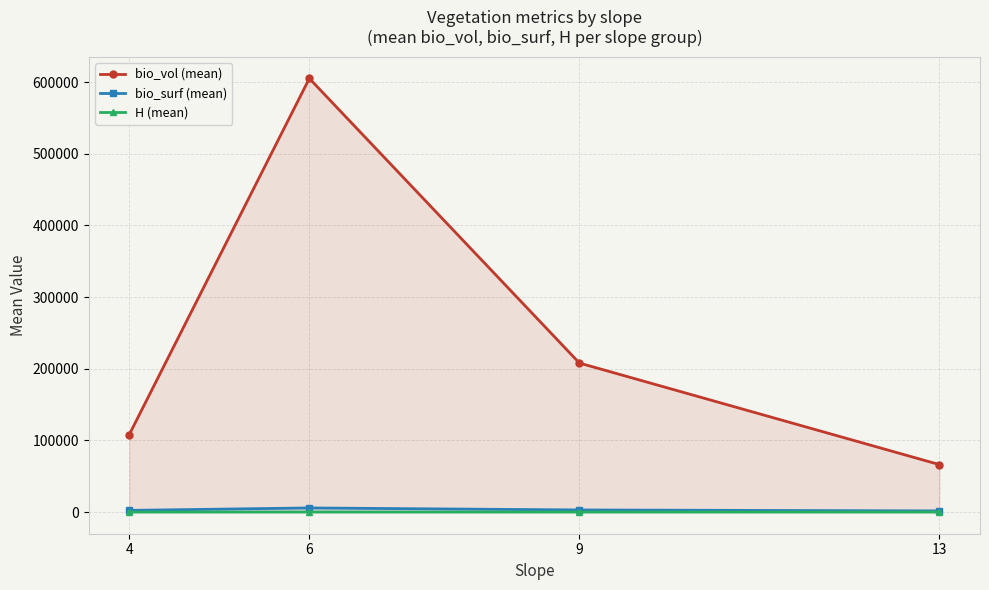

Is the value of bio_vol (mean) at 4 greater than the value of H (mean) at 6?

Yes